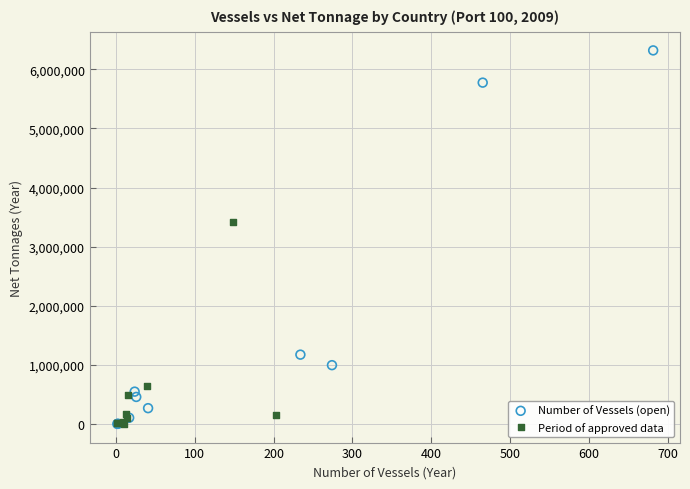

Which series has the largest Y range (max minus min)?

Number of Vessels (open)